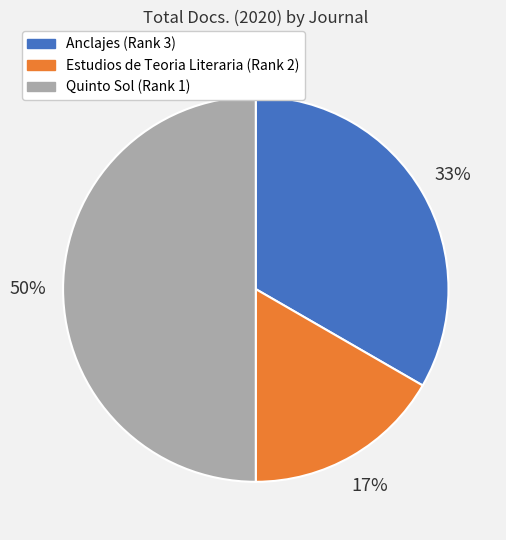

To the nearest percent, what is the difference between the Quinto Sol (Rank 1) and Anclajes (Rank 3) slice percentages?

17%